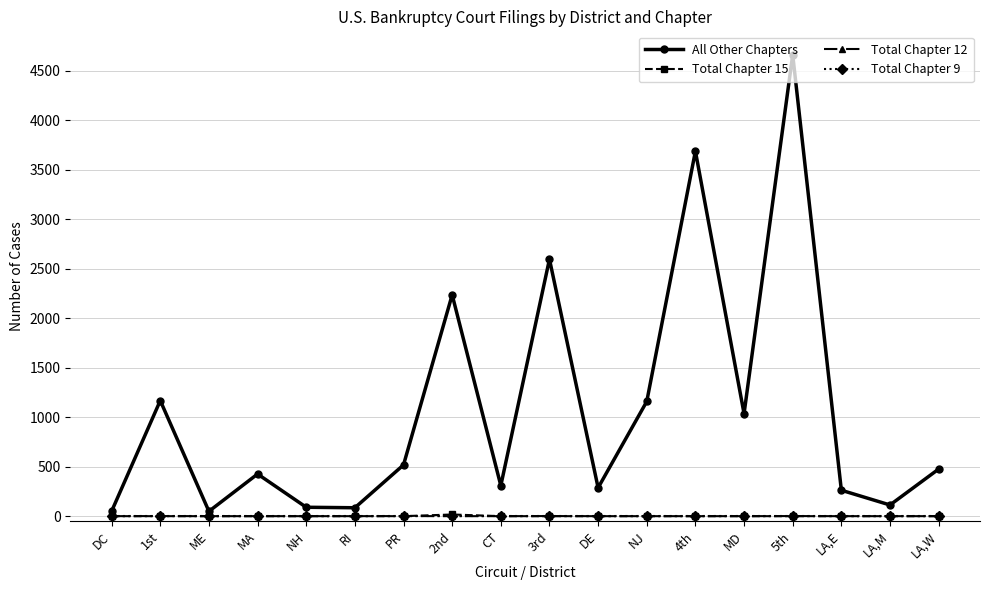

Between 1st and CT, which series saw the biggest shift?

All Other Chapters